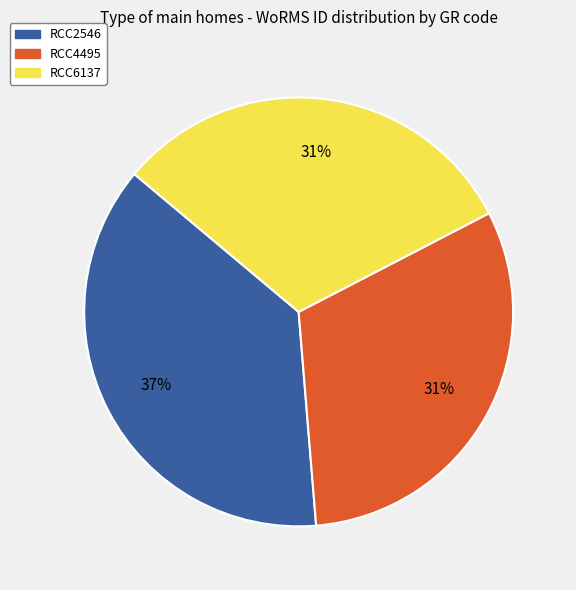

True or false: RCC4495 accounts for 31% of the total.

True